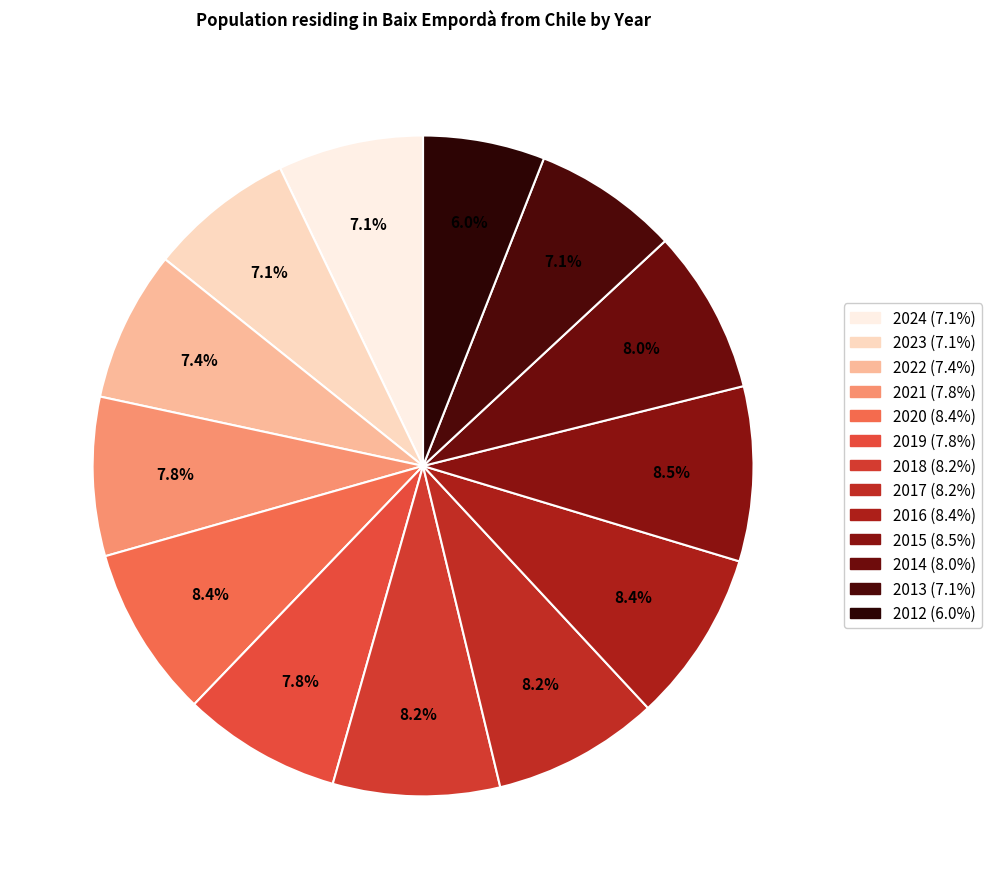

What is the change in value from 2021 to 2018?

+3